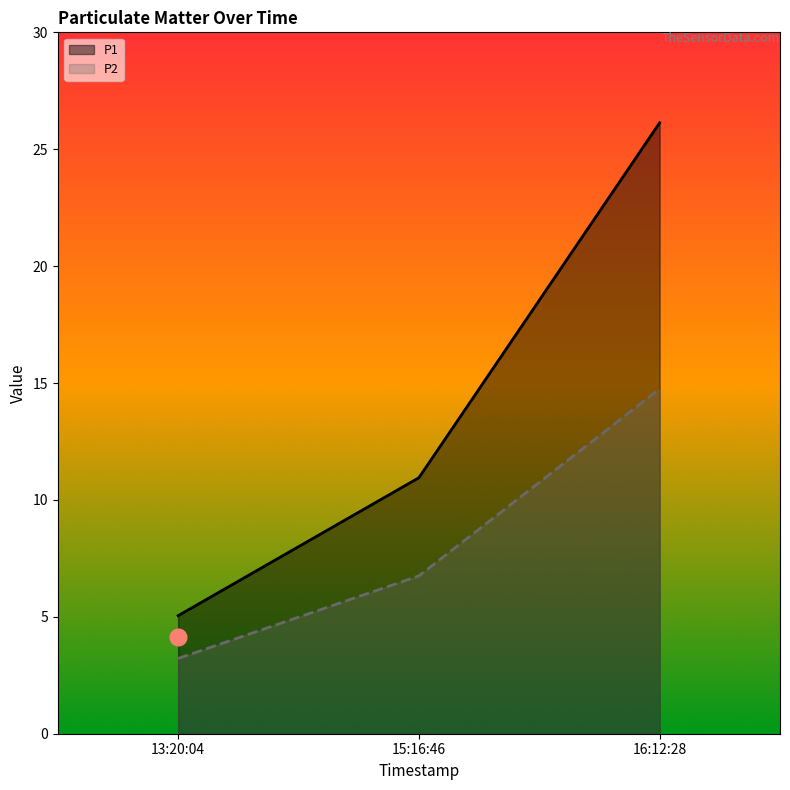

What is the smallest value displayed?

3.2